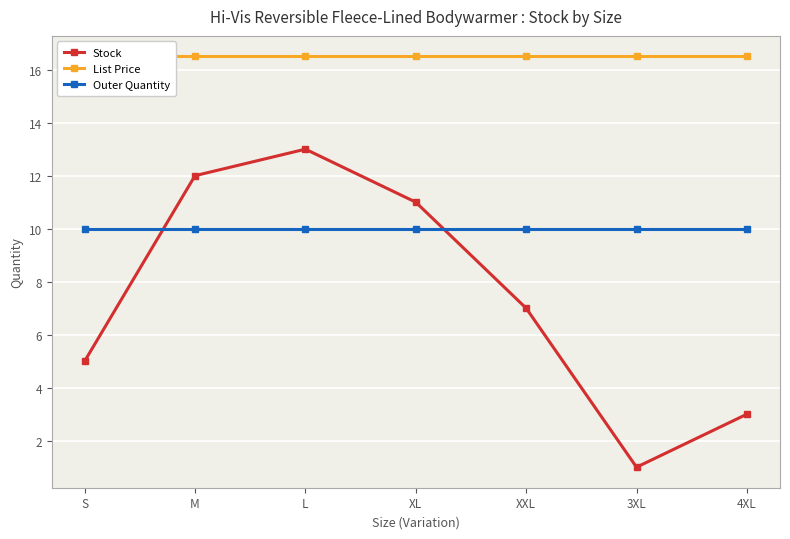

What are all the series names shown in the legend?

Stock, List Price, Outer Quantity